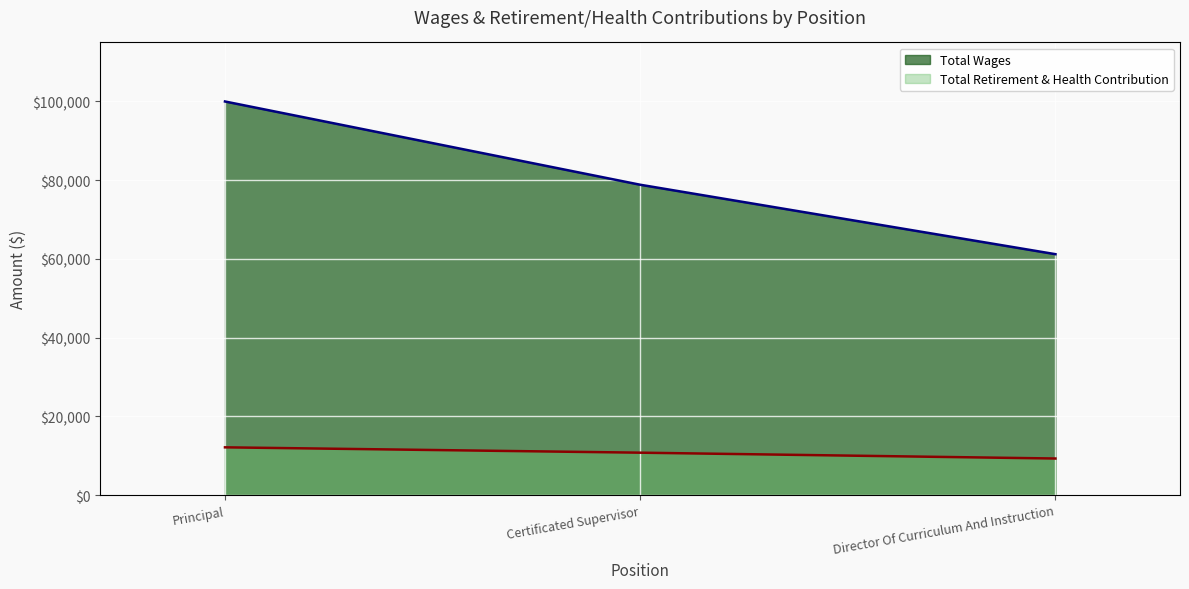

How many data points in Total Wages are less than 78844?

1